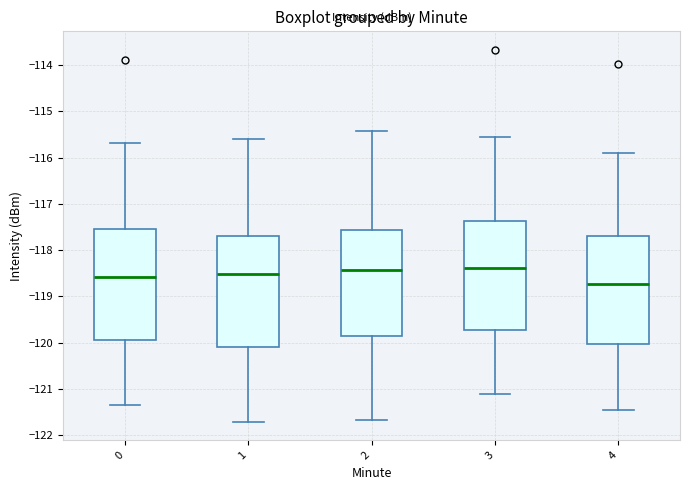

Which box has the lowest median line?

4